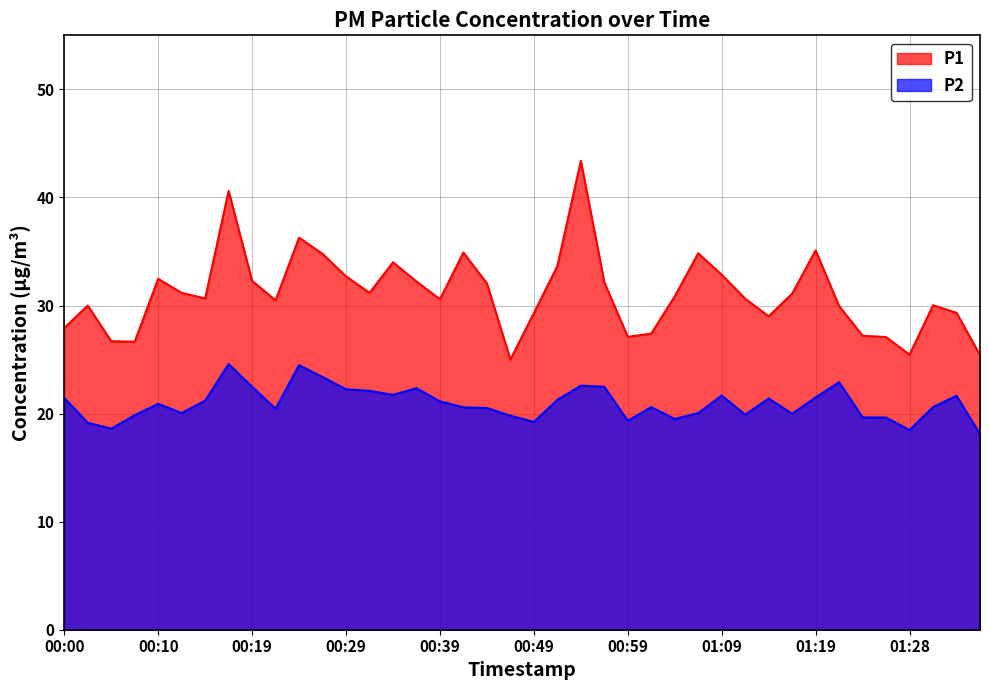

At which label does P1 first exceed 30?

00:10